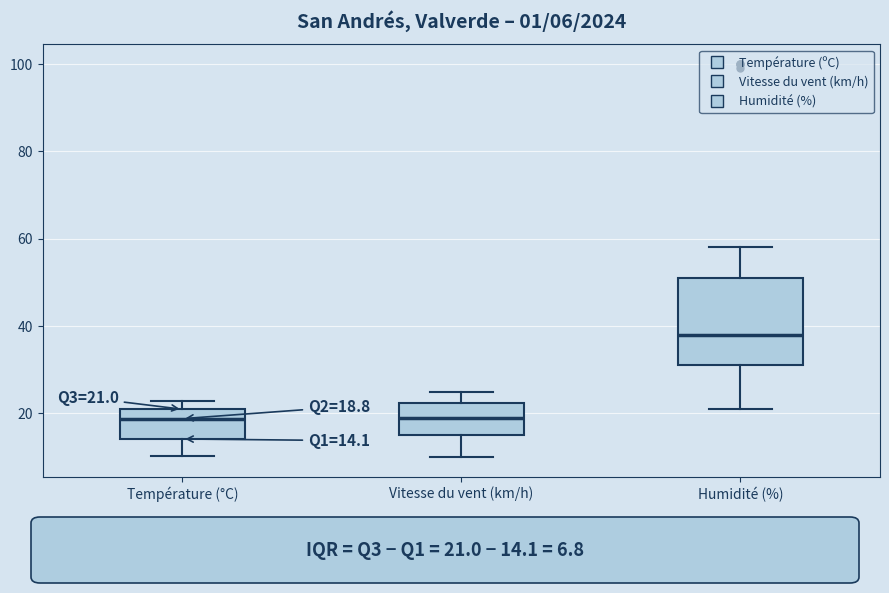

Which box's median line is the highest?

Humidité (%)